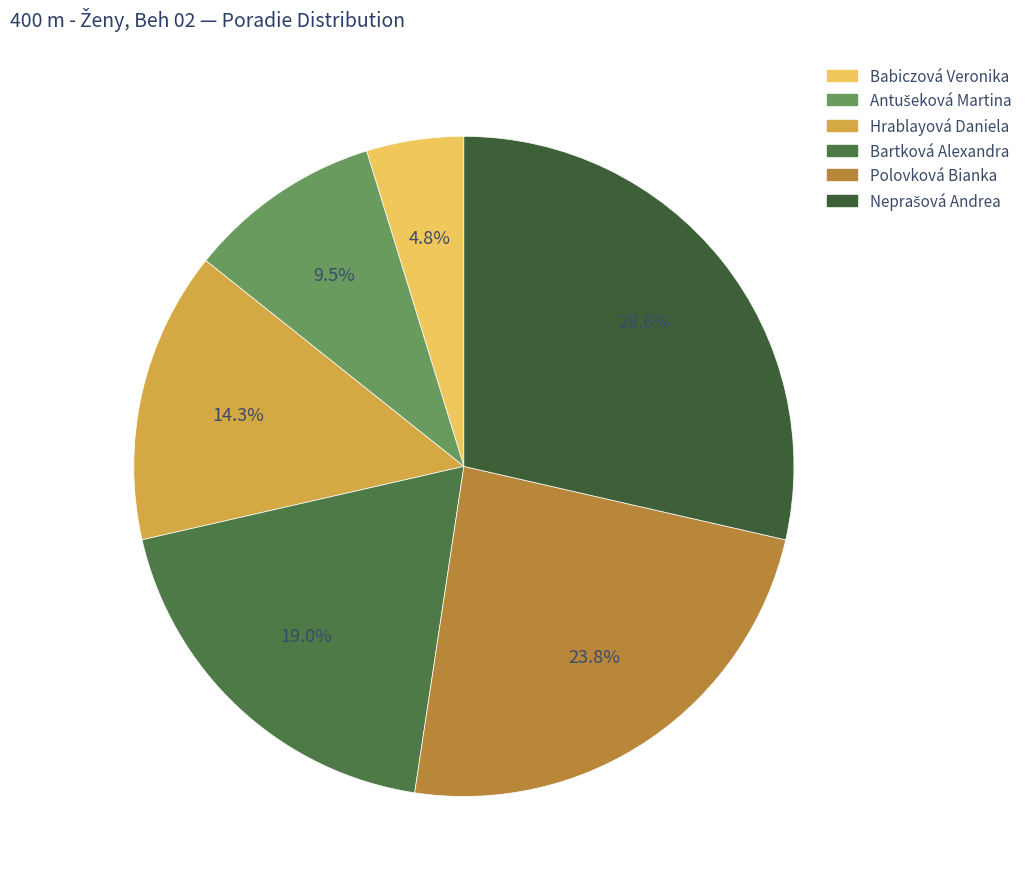

Count the number of slices in the pie.

6